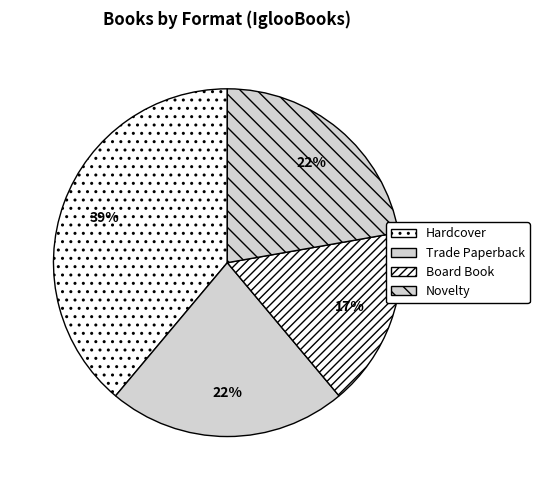

Is it true that Novelty is 9% of the pie?

False